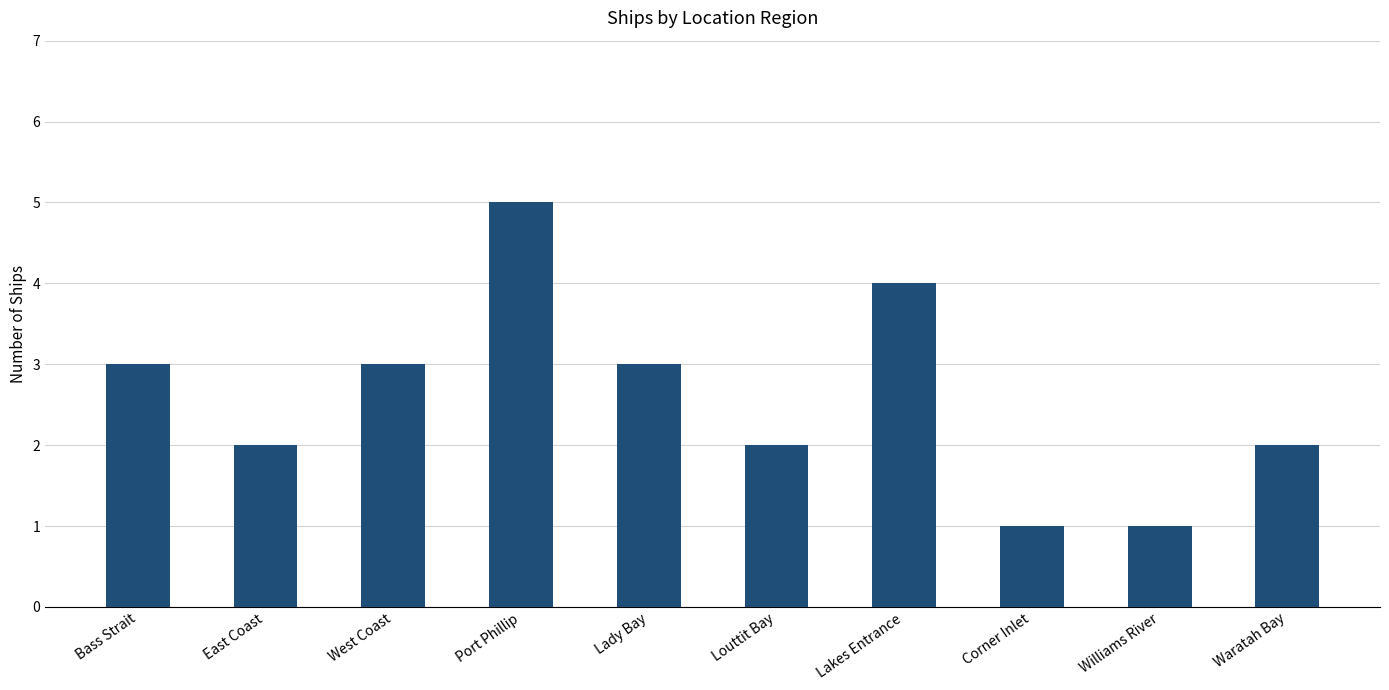

Reading right to left, list all the values displayed in this chart.

2	1	1	4	2	3	5	3	2	3